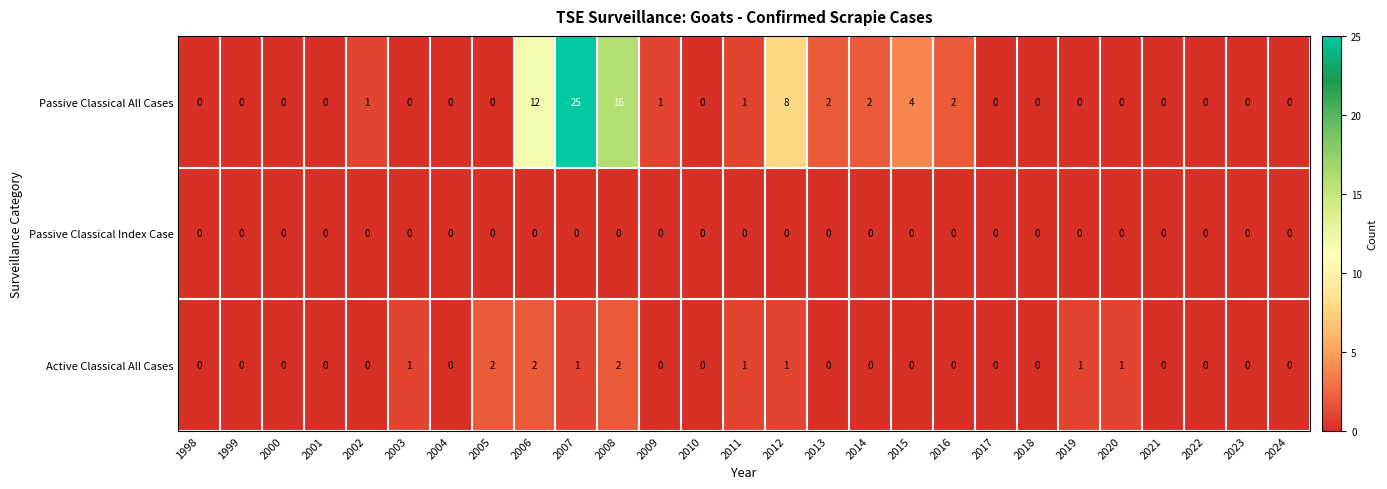

Which series changed the most between 2008 and 2012?

Passive Classical All Cases